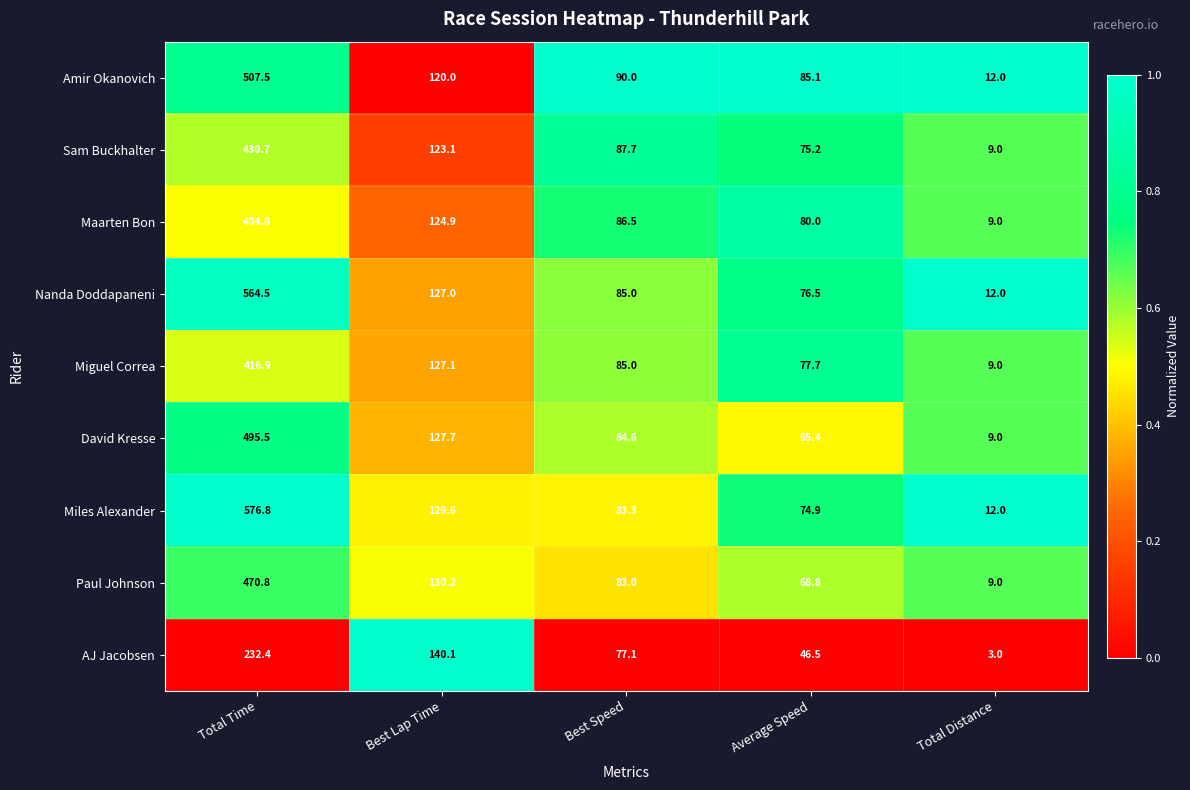

What is the difference between the Nanda Doddapaneni values at Average Speed and Total Distance?

64.5